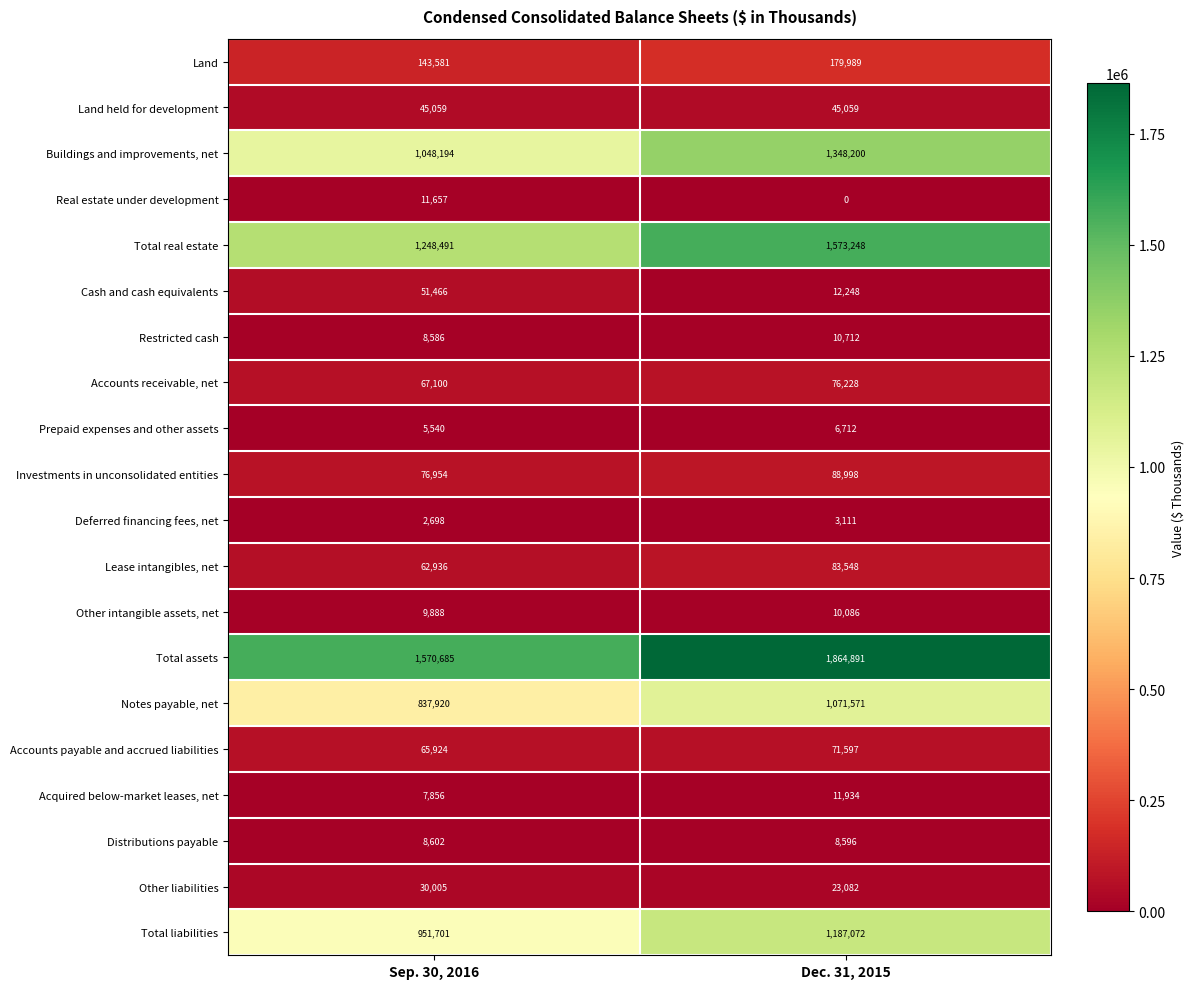

What is the average value of the Land held for development series?

45059